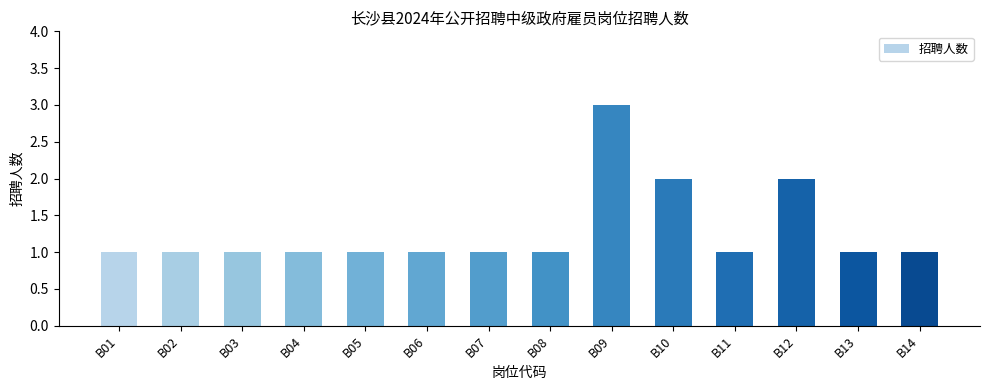

Count the number of categories in the chart.

14